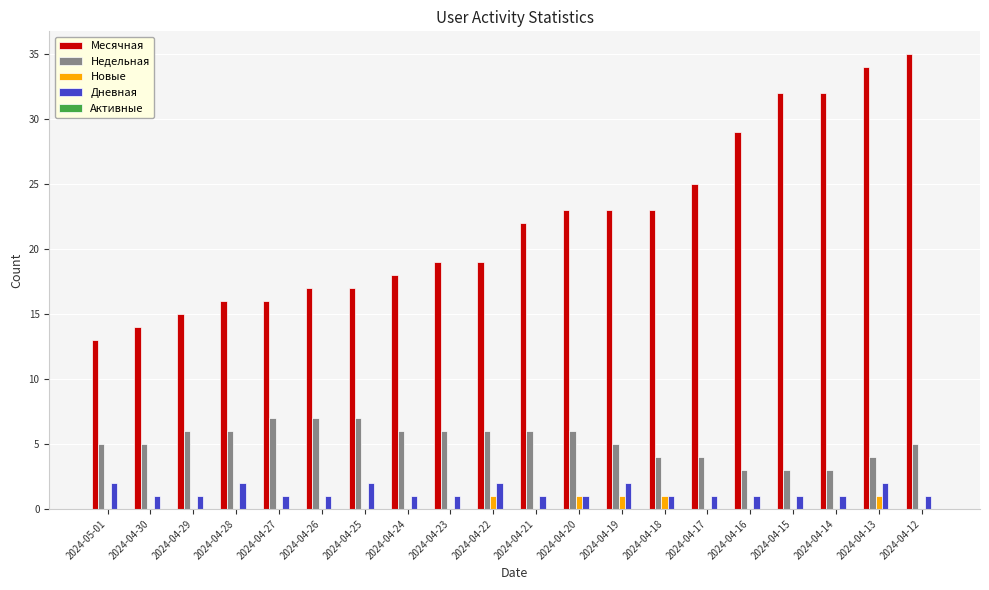

What is the sum of all Новые values?

5